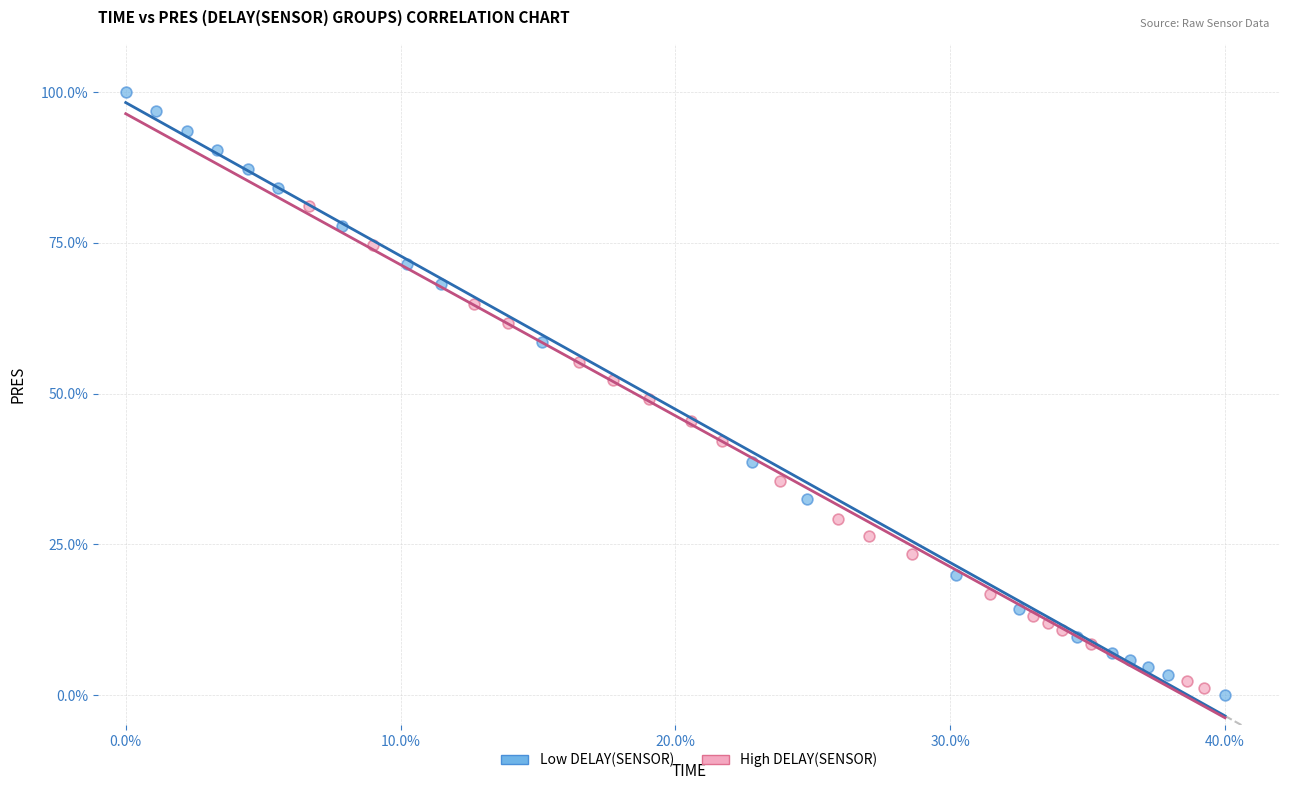

Which series has the largest Y range (max minus min)?

Low DELAY(SENSOR)